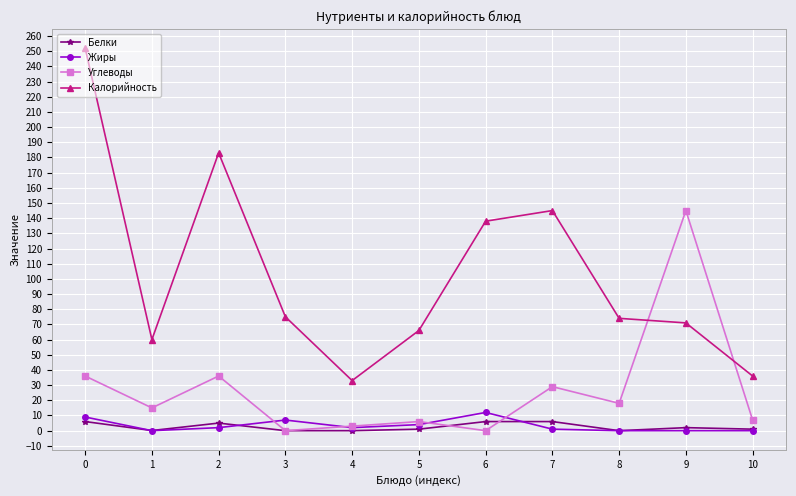

What is the value of the Калорийность point at the 9th from the left?

74.0